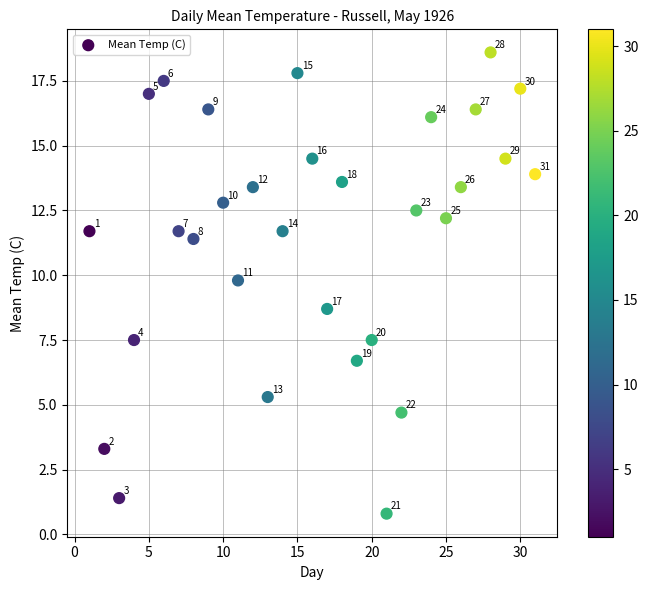

What Y value in the scatter plot is closest to 9?

8.7